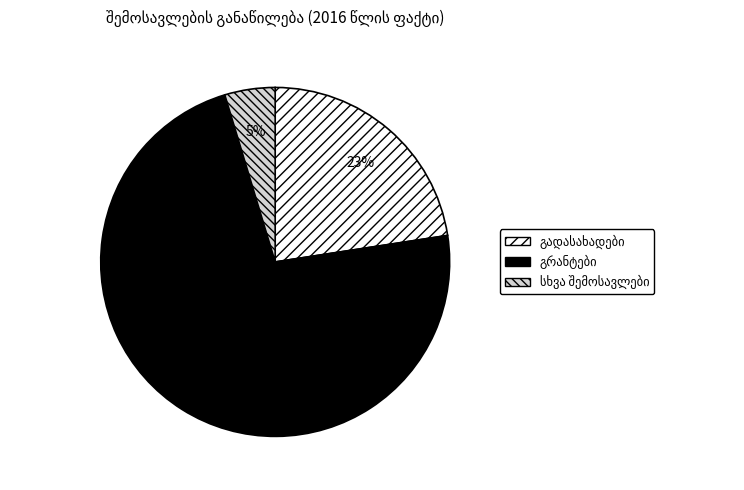

To the nearest percent, what is the average slice percentage?

33%